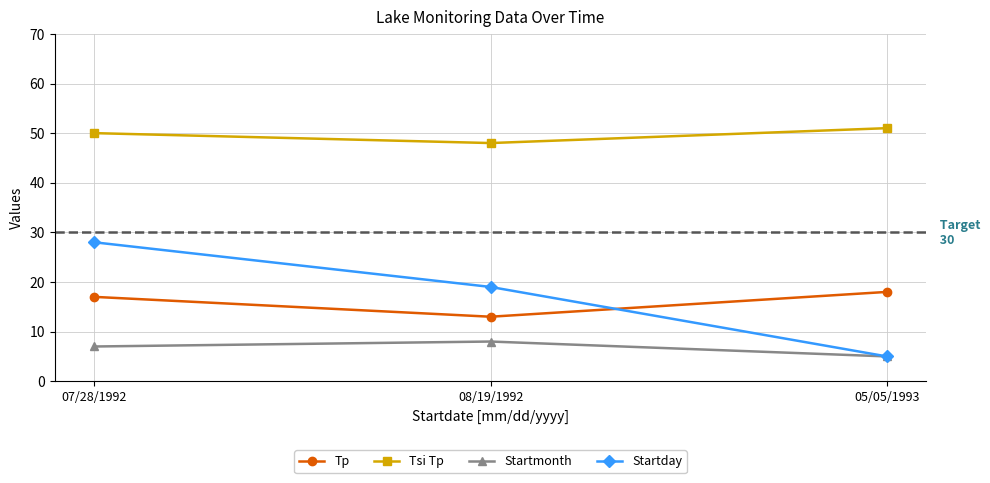

What value does the Startmonth series have at 07/28/1992?

7